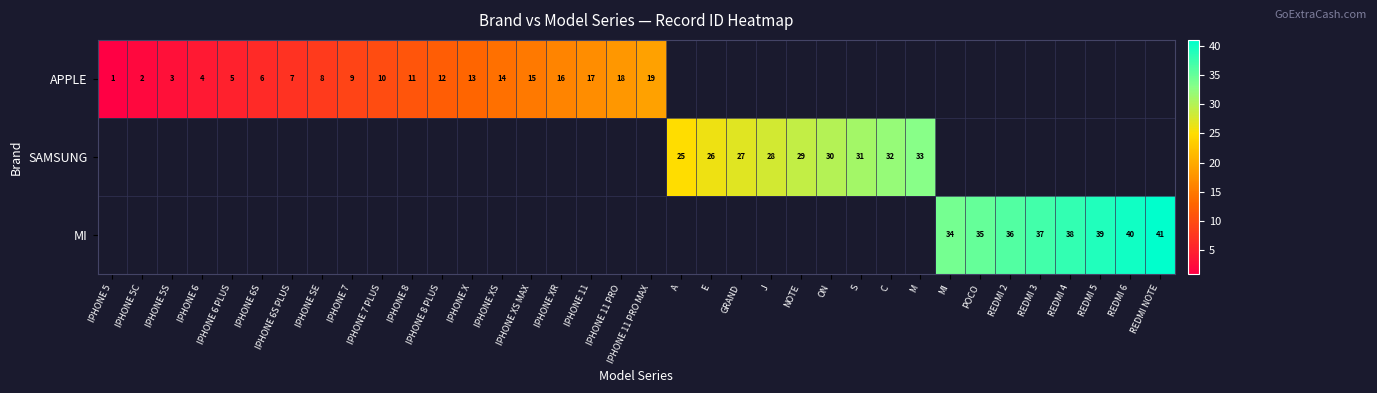

The value of MI at REDMI 3 is 37. True or false?

True